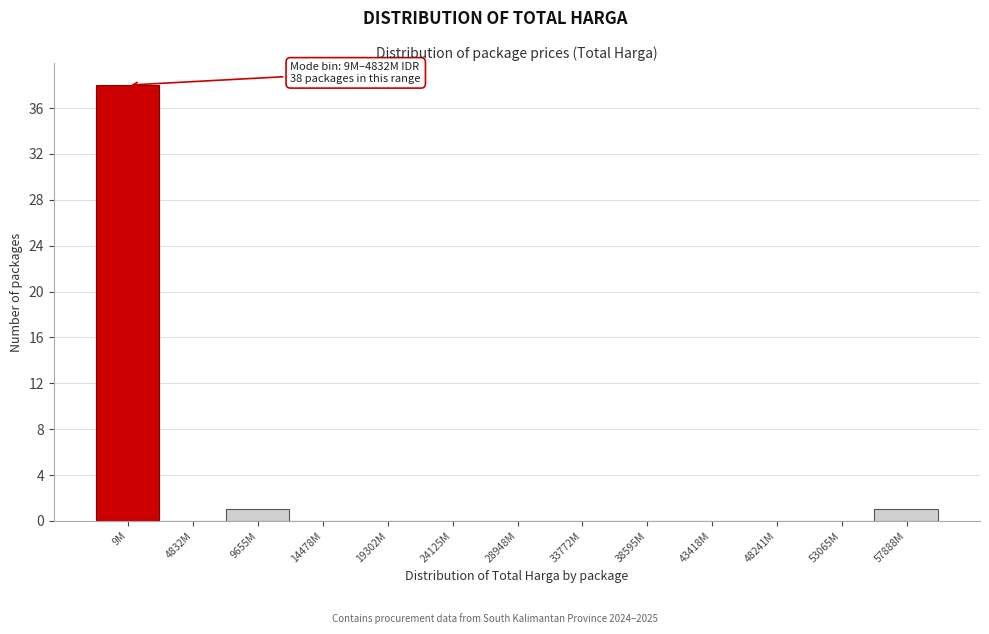

Reading left to right, transcribe all the data shown in this chart.

9M=38	4832M=0	9655M=1	14478M=0	19302M=0	24125M=0	28948M=0	33772M=0	38595M=0	43418M=0	48241M=0	53065M=0	57888M=1